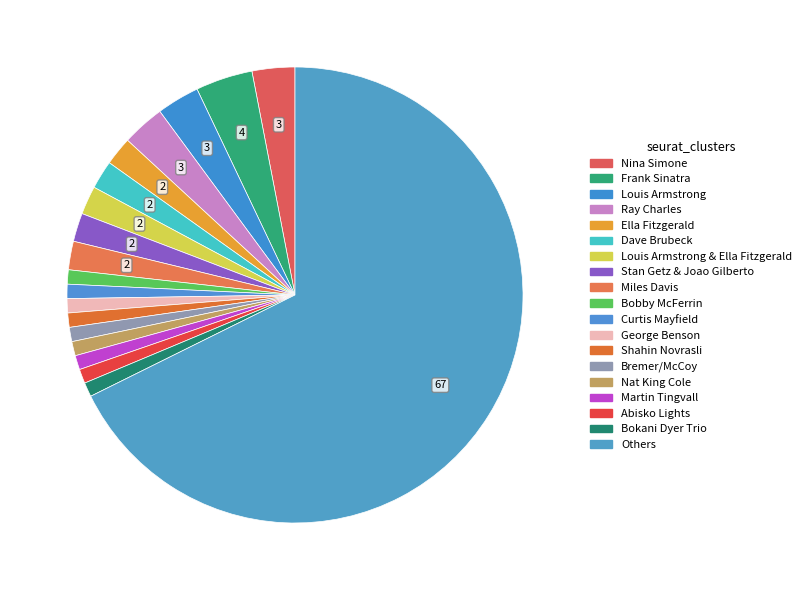

Count the number of slices in the pie.

19